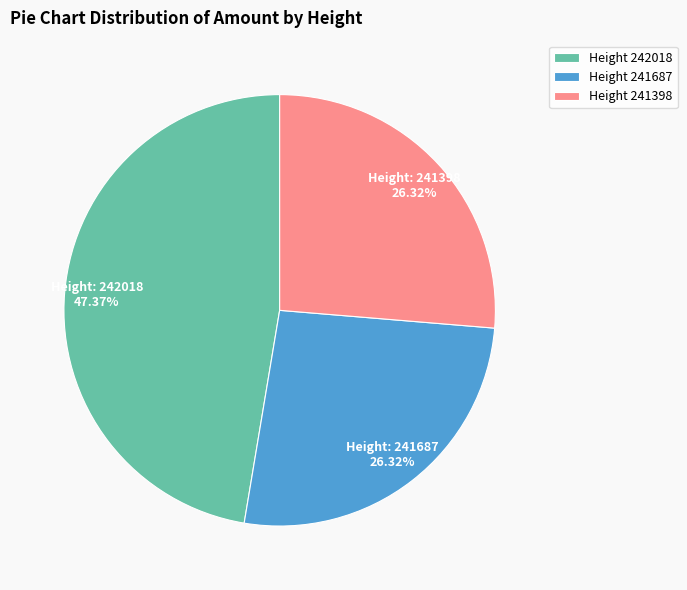

What is the ratio of the value at Height 242018 to the value at Height 241687?

1.8